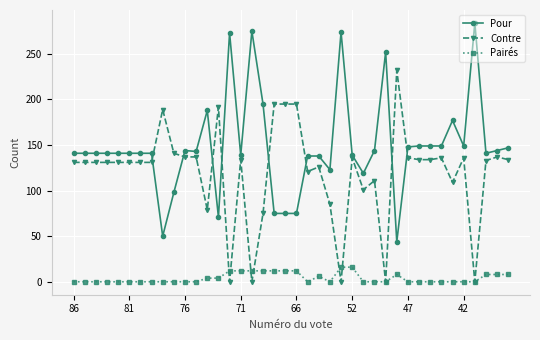

True or false: Contre has more than 2 interior local peaks.

True